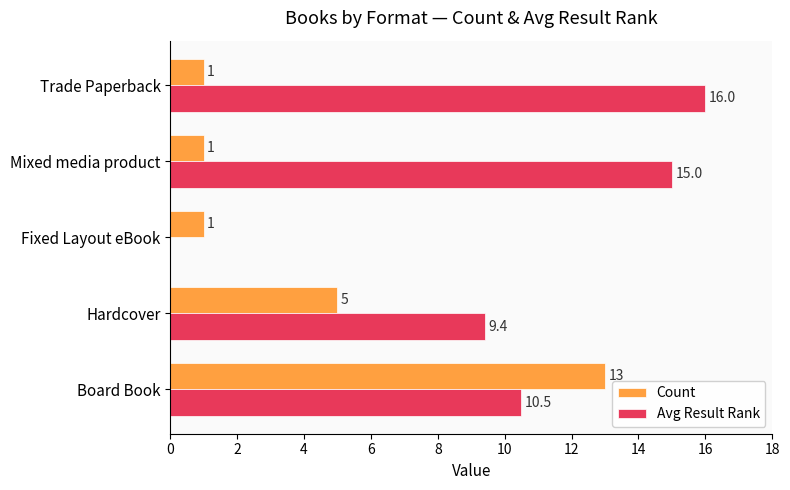

Is it true that Count equals 1.0 at Trade Paperback?

True